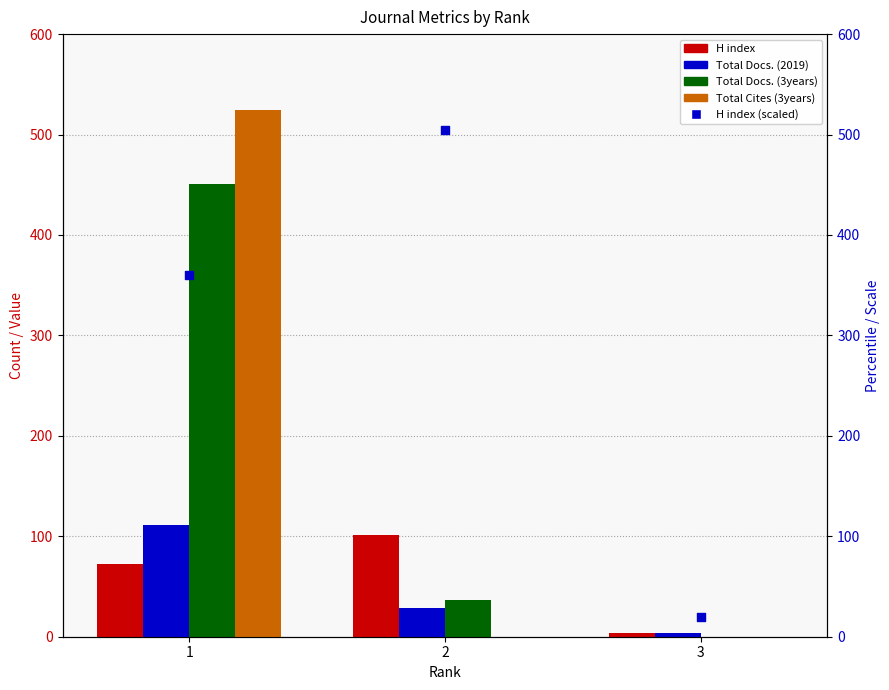

Which series contains the highest Y value?

Total Cites (3years)